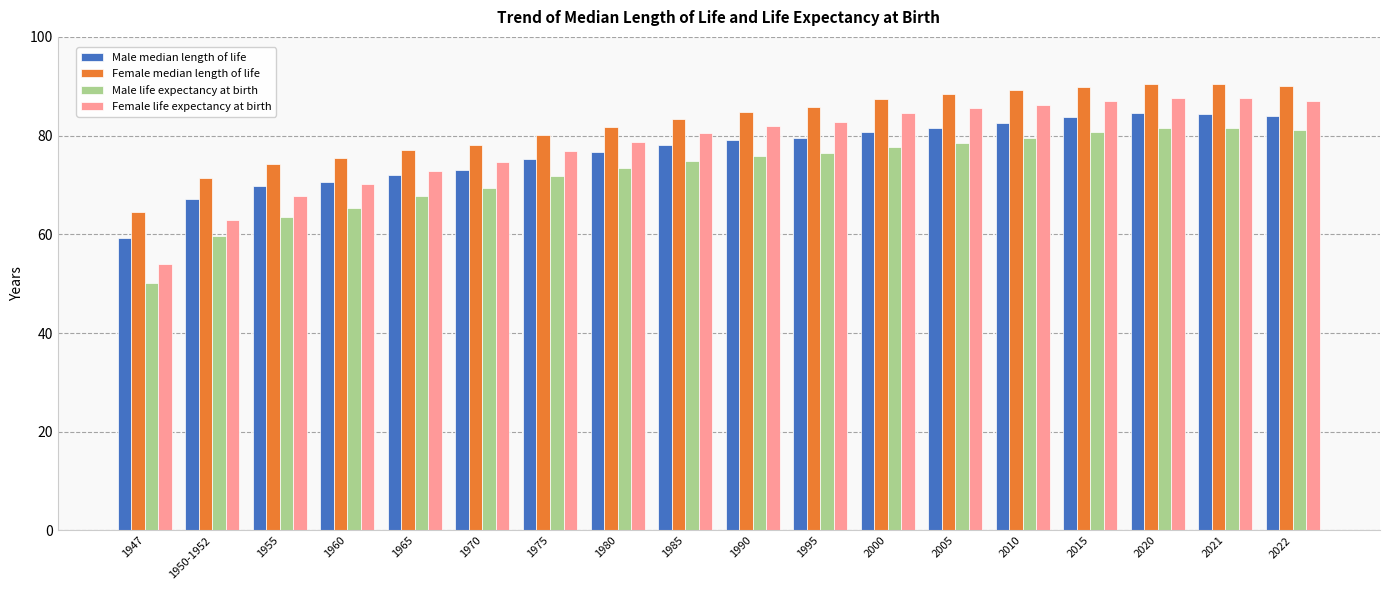

Which series has the widest spread of values?

Female life expectancy at birth